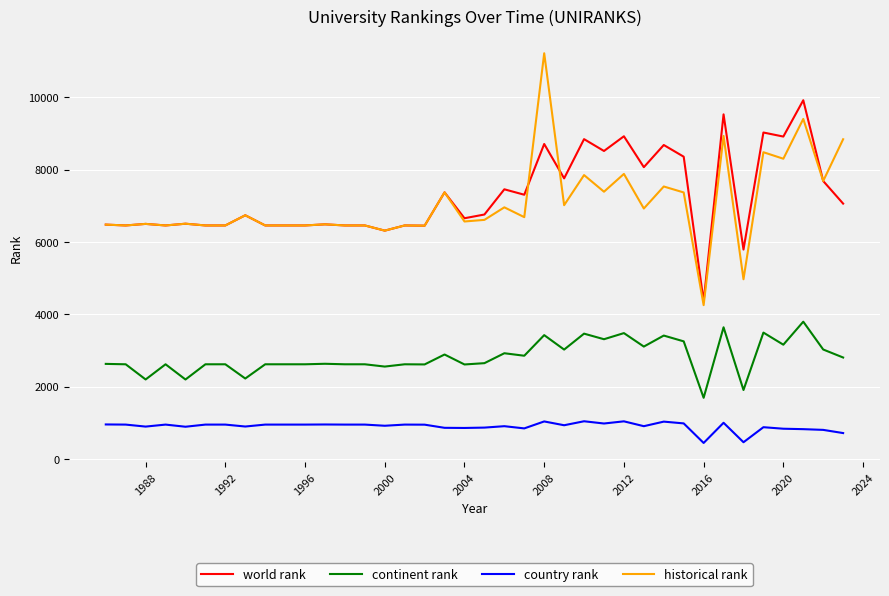

True or false: historical rank and country rank intersect in this chart.

False